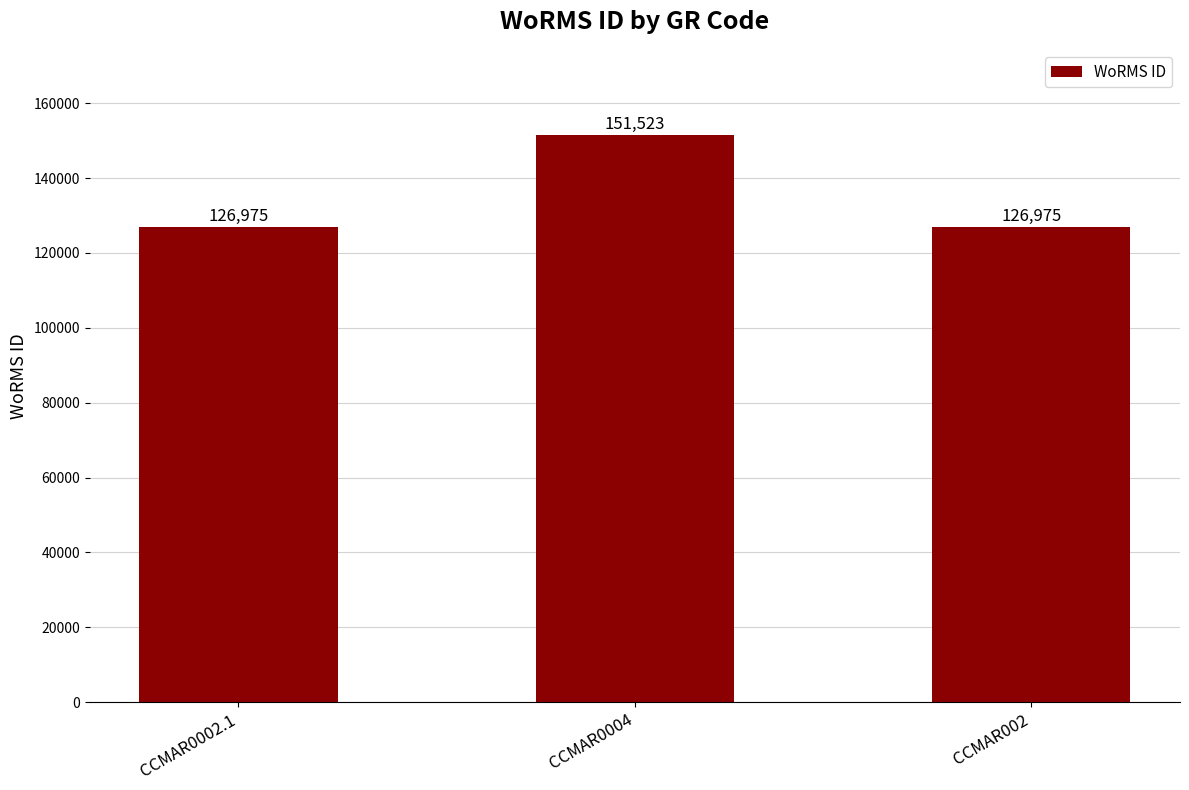

True or false: the data shows 126975 at CCMAR0002.1.

True